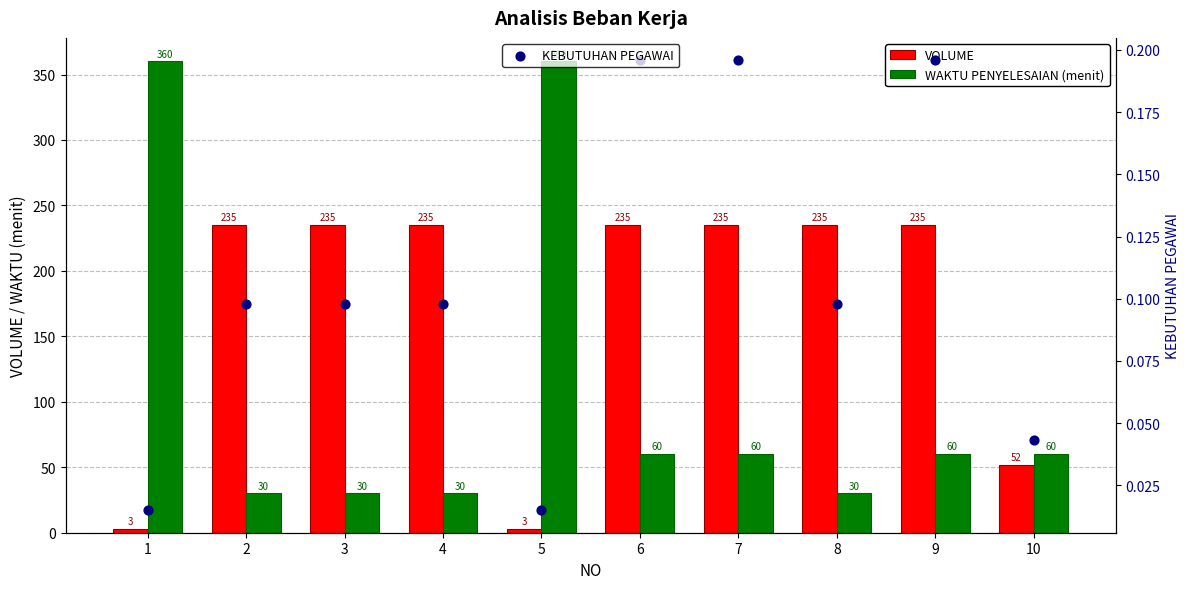

Which series reaches the maximum Y coordinate?

WAKTU PENYELESAIAN (menit)